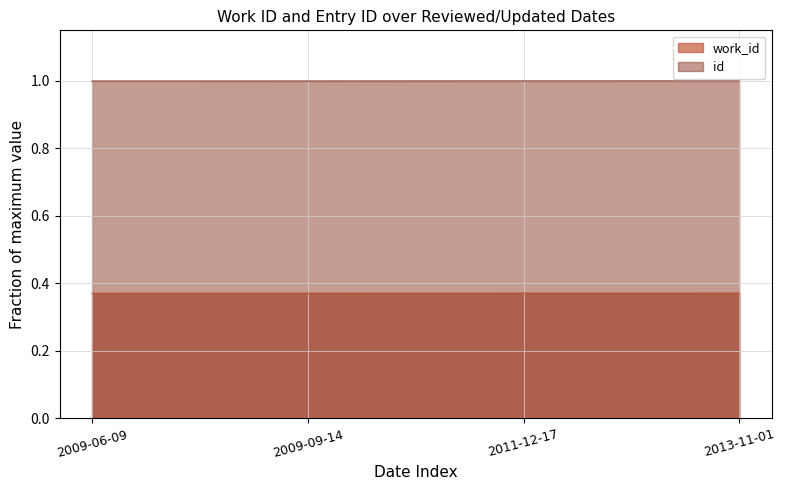

What is the minimum value shown in the chart?

0.4